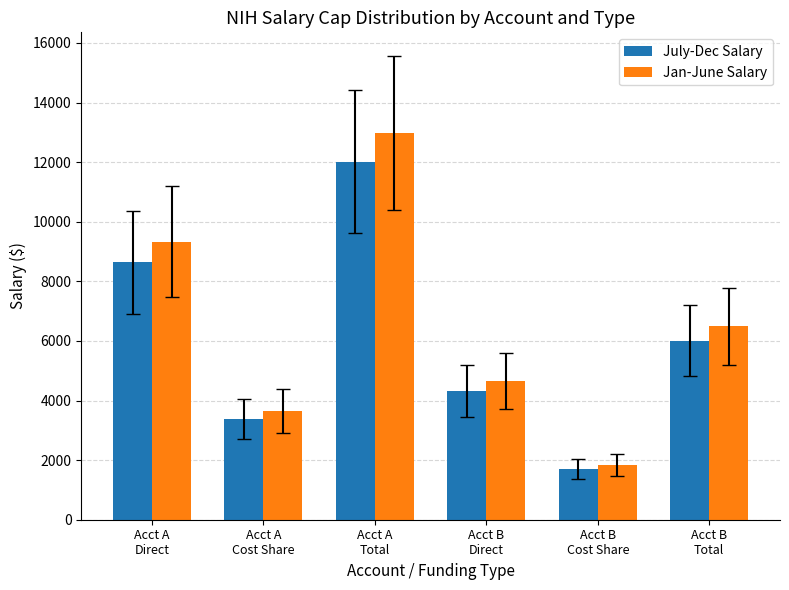

How many values in the Jan-June Salary series are below 6490?

3